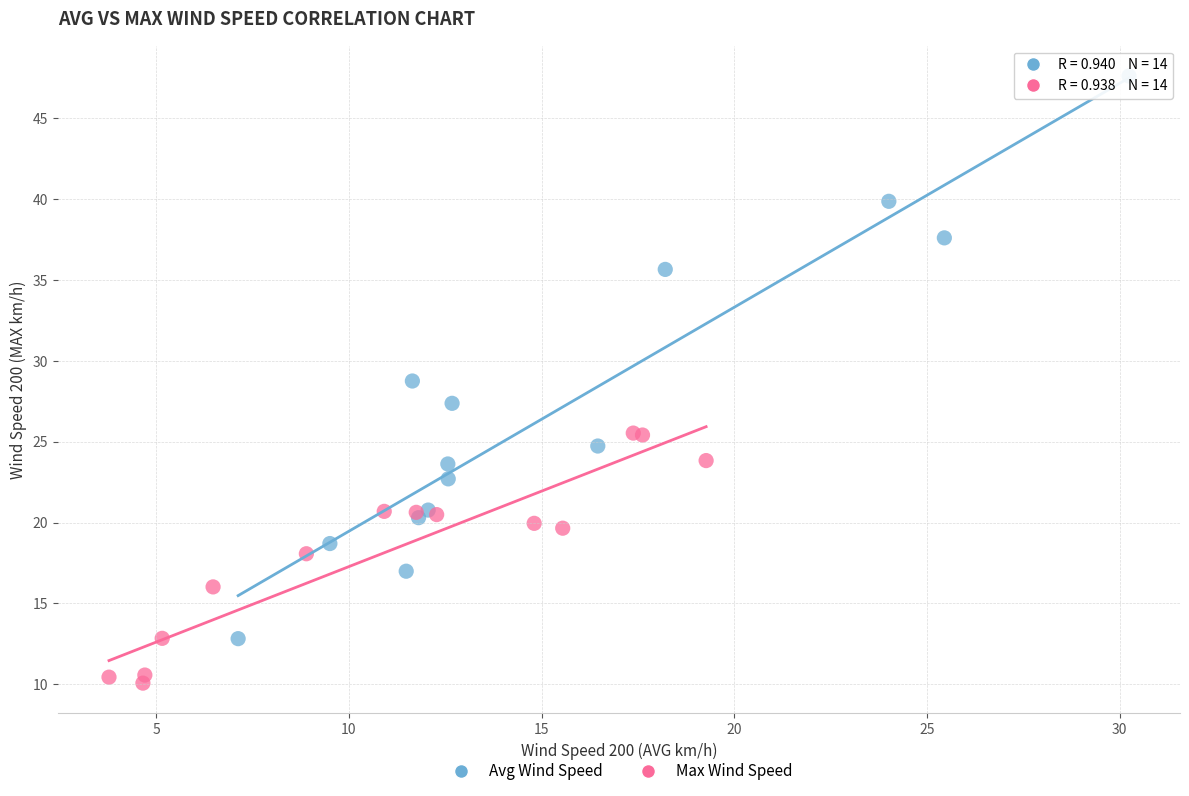

Which series has the largest Y range (max minus min)?

Avg Wind Speed